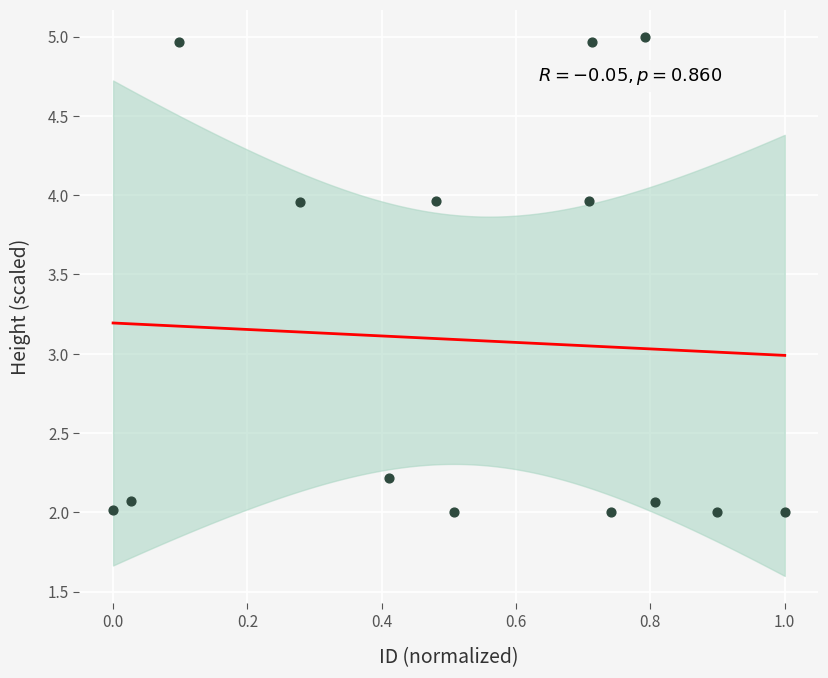

What Y value in the scatter plot is closest to 3?

2.2